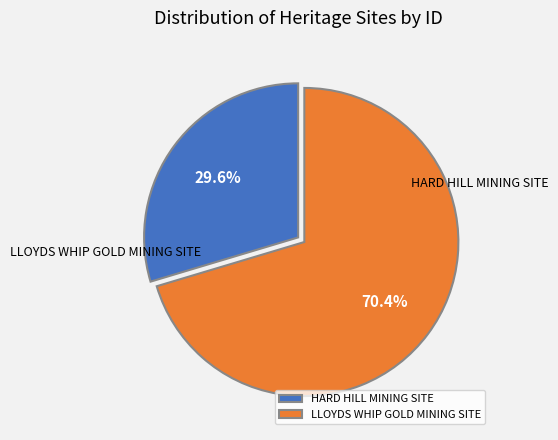

Does any single category account for the majority?

Yes